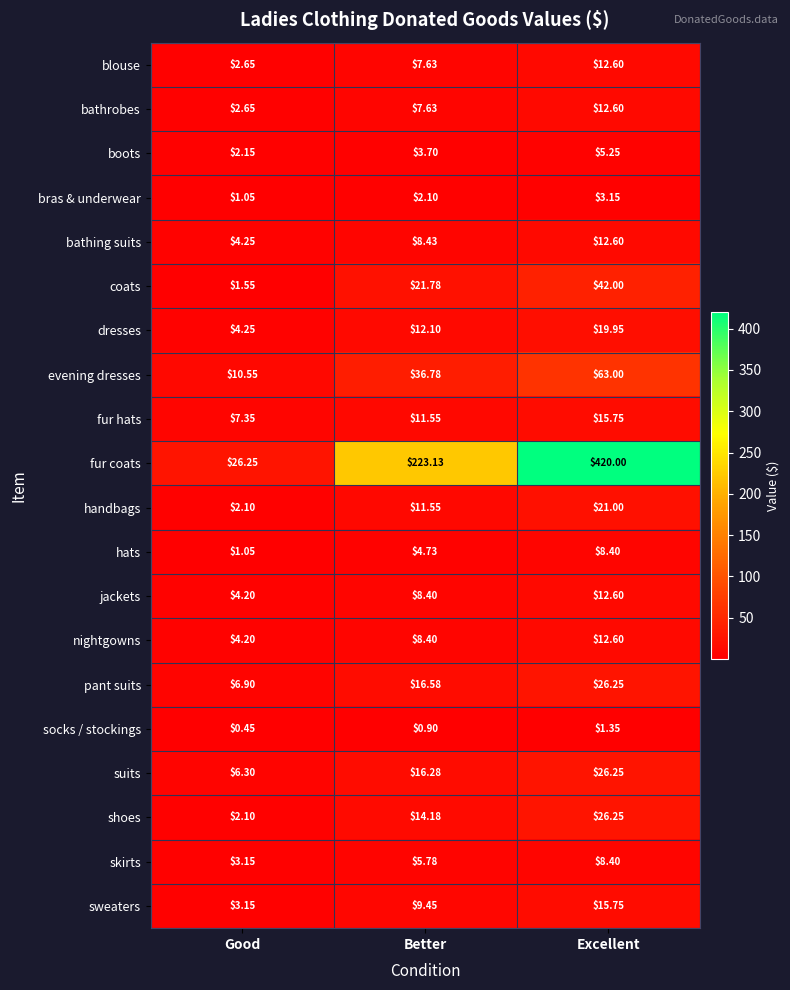

List the labels in order of dresses value, largest first.

Excellent, Better, Good